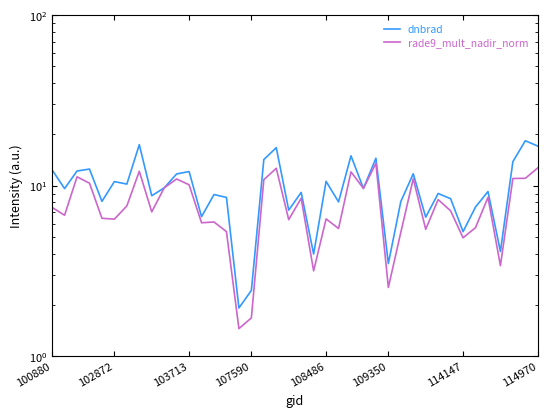

Reading left to right, extract all data points from this chart.

dnbrad: 12.4	9.6	12.2	12.5	8.1	10.6	10.2	17.4	8.7	9.7	11.7	12.1	6.6	8.9	8.5	1.9	2.4	14.2	16.7	7.2	9.1	4.0	10.6	8.0	15.0	9.6	14.5	3.5	8.1	11.8	6.5	9.0	8.4	5.4	7.5	9.2	4.1	13.9	18.4	17.1
rade9_mult_nadir_norm: 7.5	6.7	11.3	10.4	6.5	6.4	7.6	12.2	7.0	9.7	11.0	10.1	6.1	6.1	5.4	1.5	1.7	10.9	12.7	6.3	8.5	3.2	6.4	5.6	12.1	9.6	13.5	2.5	5.3	11.0	5.6	8.3	7.1	5.0	5.7	8.5	3.4	11.0	11.1	12.7